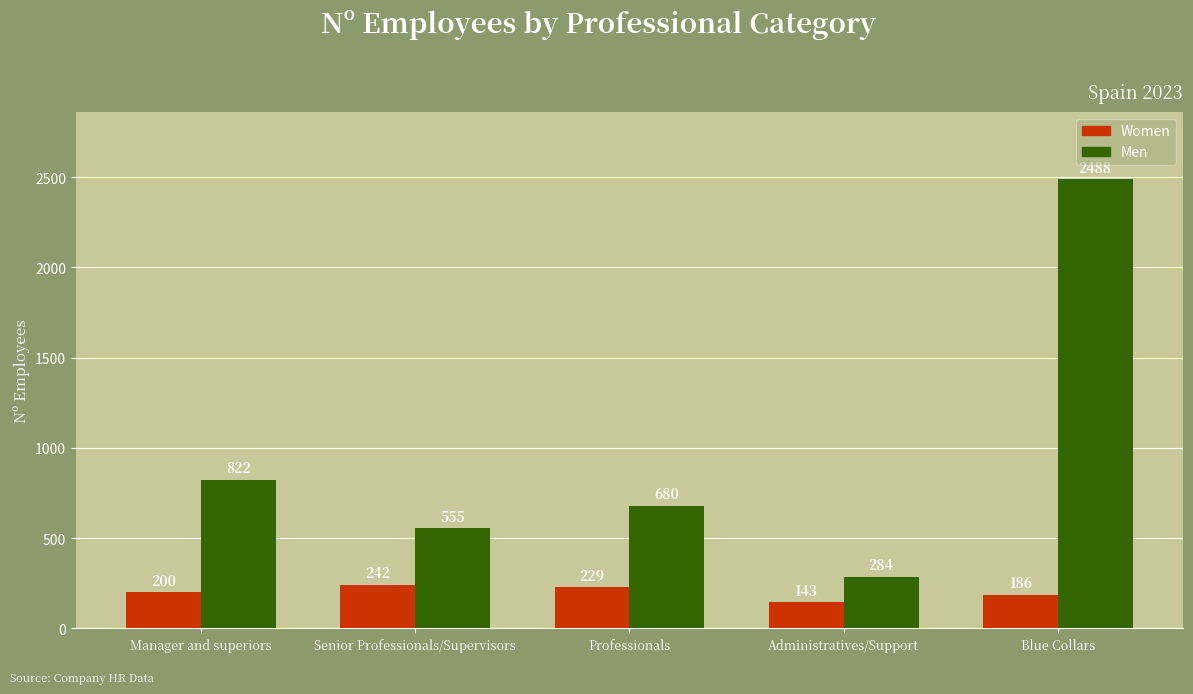

How many data points does each series have?

5